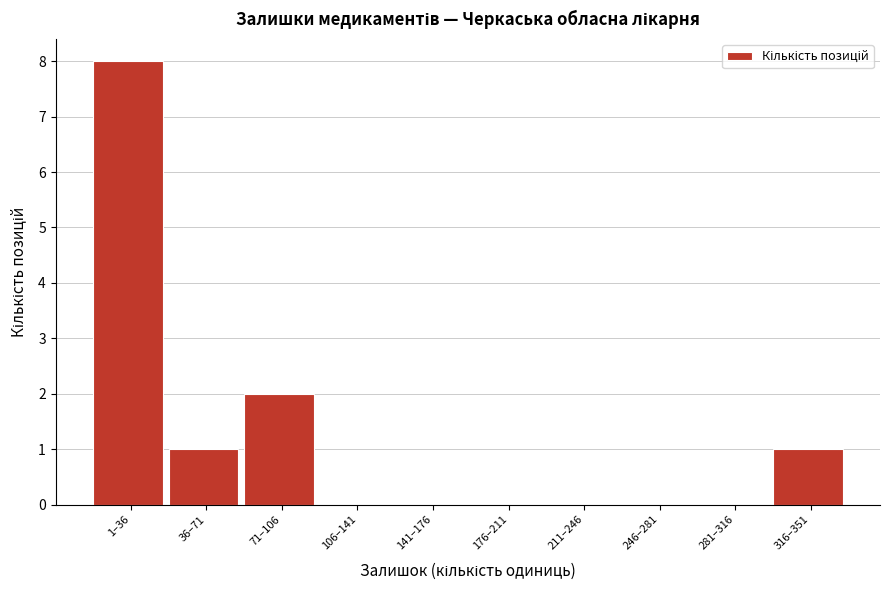

Reading right to left, extract all data points from this chart.

316–351=1	281–316=0	246–281=0	211–246=0	176–211=0	141–176=0	106–141=0	71–106=2	36–71=1	1–36=8